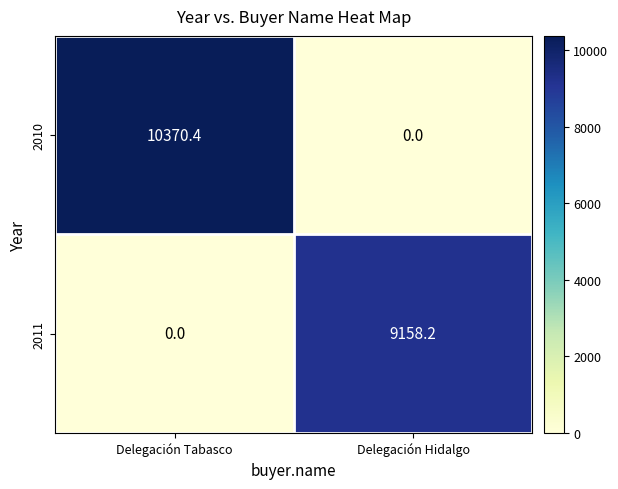

What is the maximum value for 2011?

9158.2